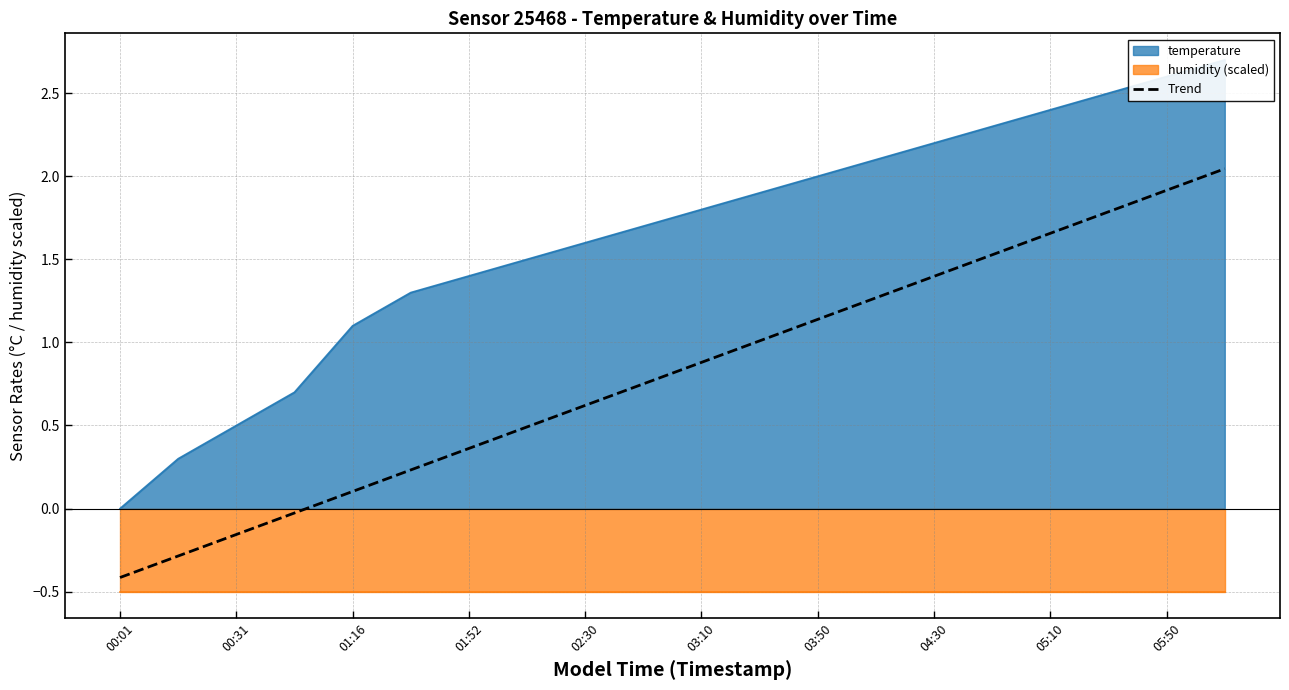

What is the lowest value of the Trend series?

-0.4